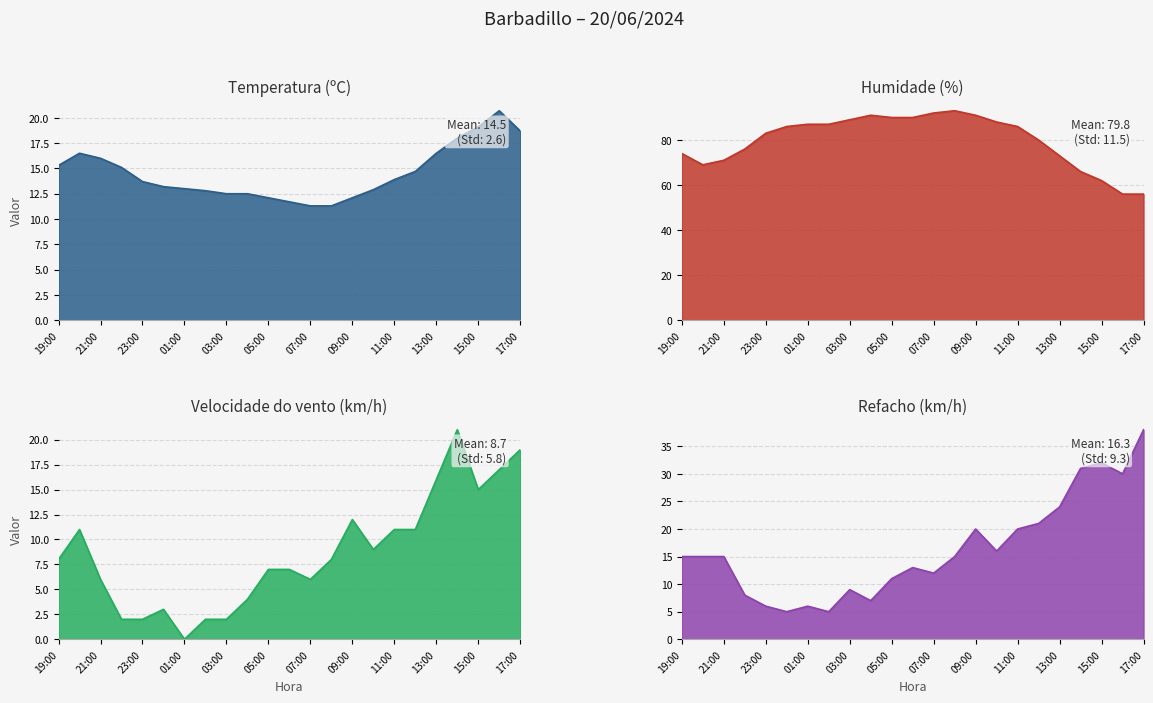

True or false: Velocidade do vento (km/h) and Refacho (km/h) cross at least once.

False